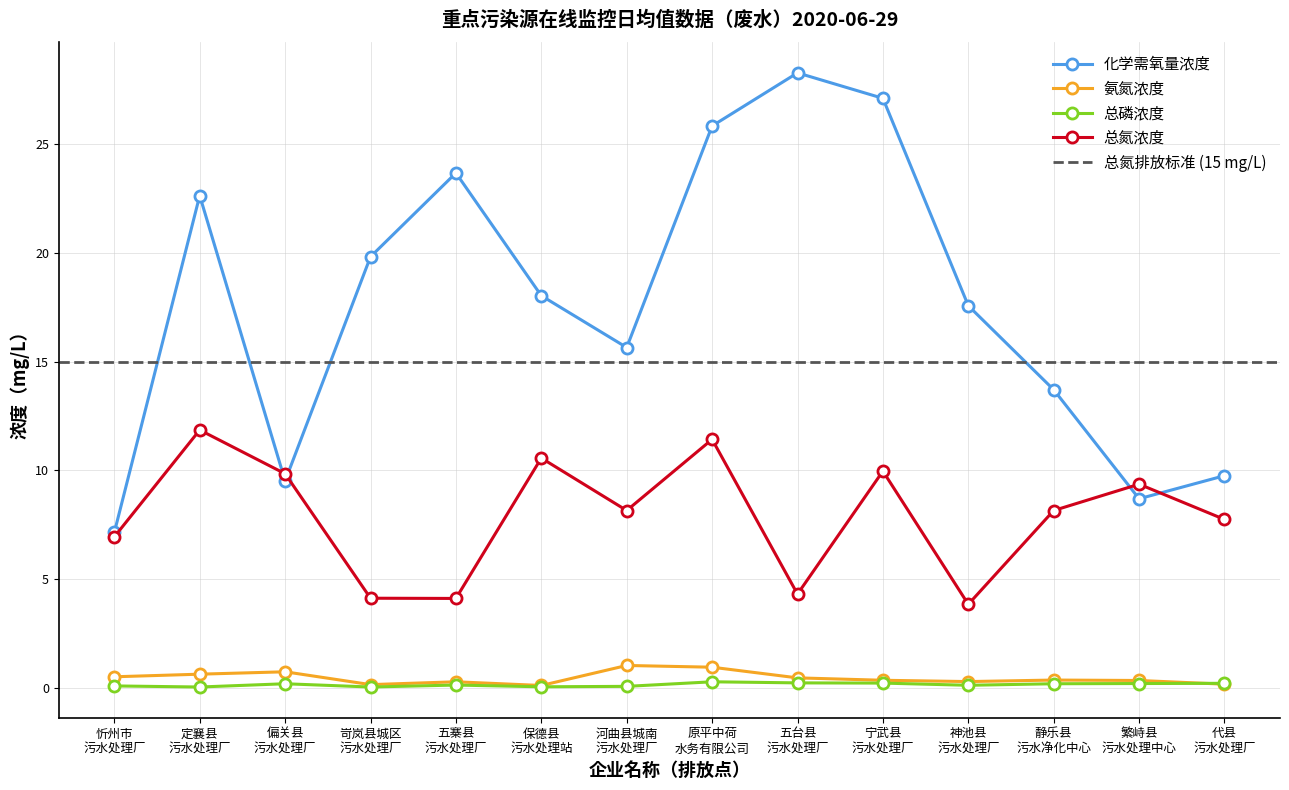

True or false: 化学需氧量浓度 and 氨氮浓度 intersect in this chart.

False